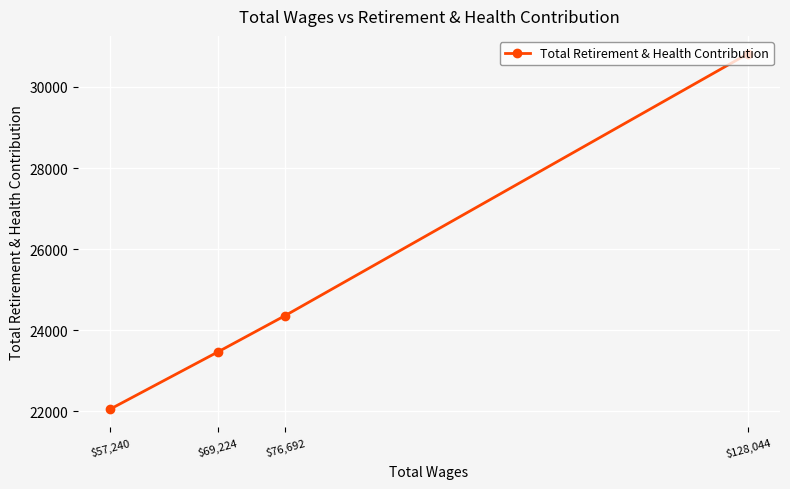

Rank the categories by value from highest to lowest.

$128,044, $76,692, $69,224, $57,240